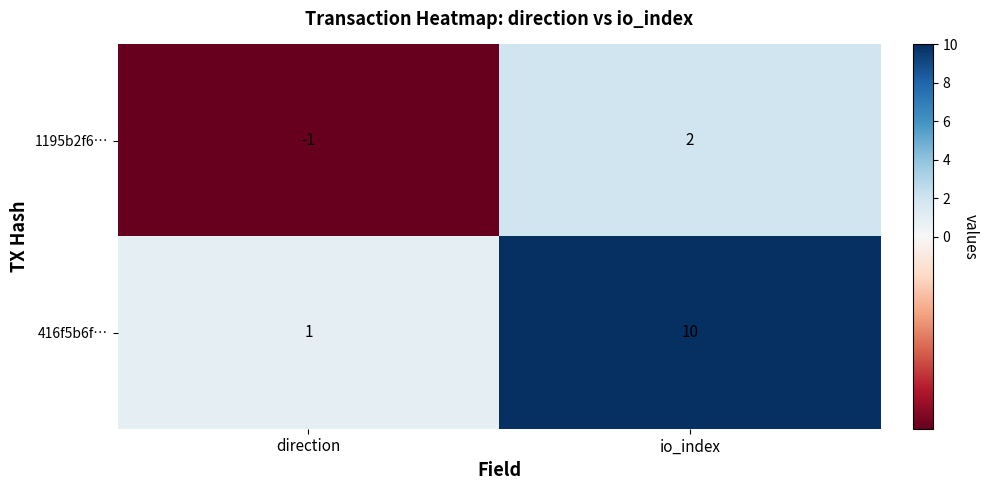

At which label does 416f5b6f… reach its minimum?

direction